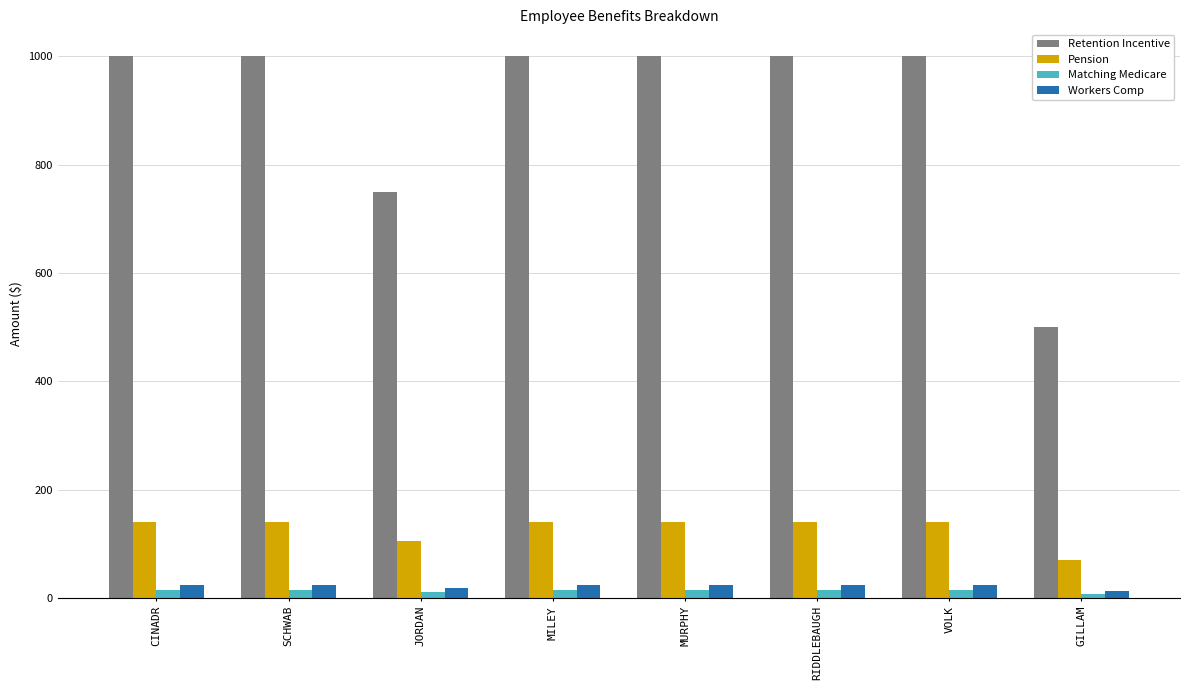

Count the number of data series in this chart.

4